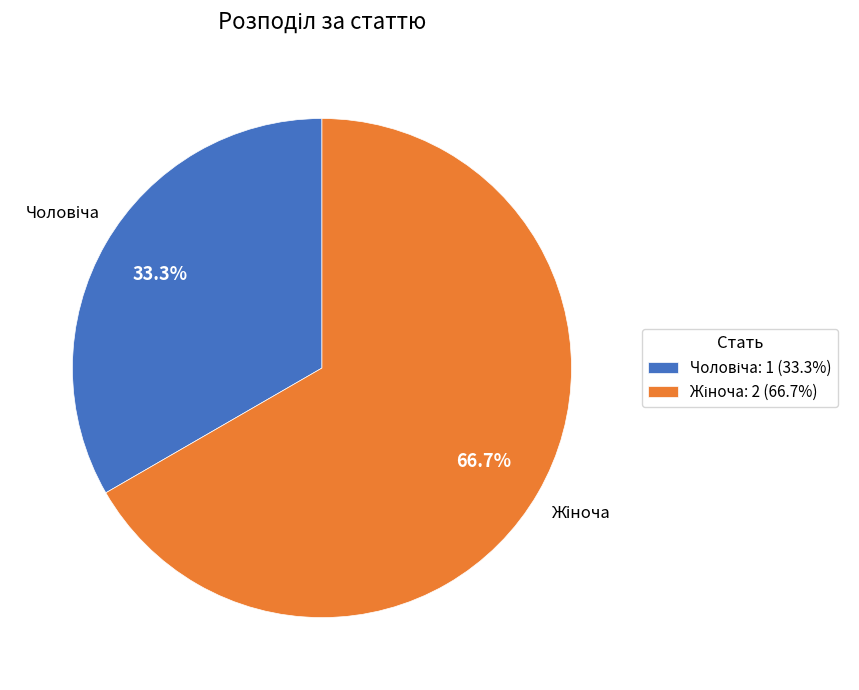

Does any single category account for the majority?

Yes